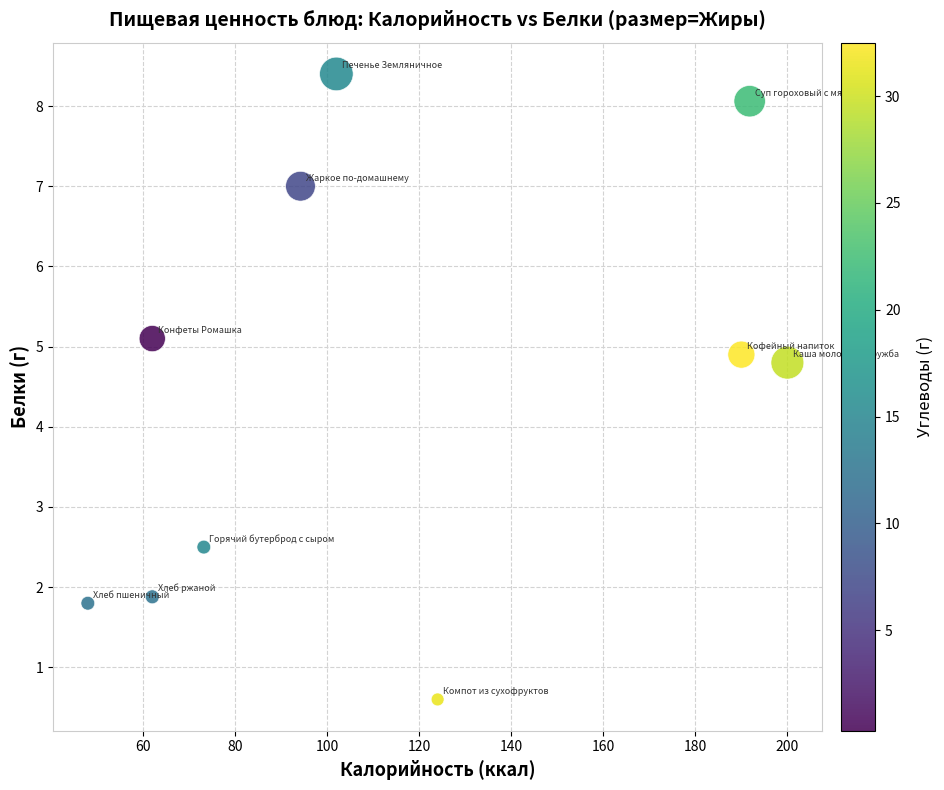

What is the range of Y values (max minus min)?

7.8